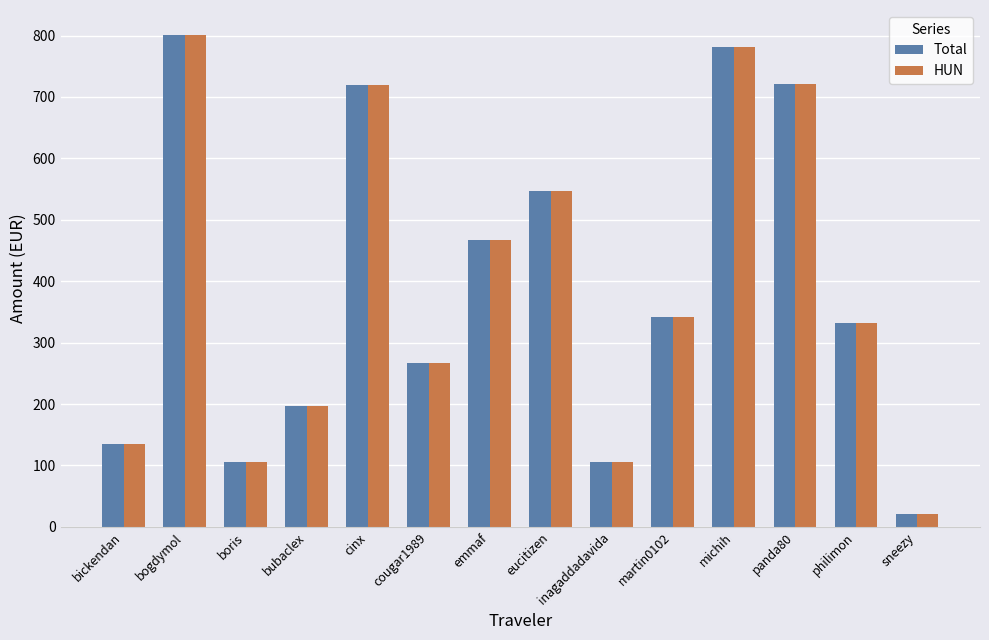

What is the difference between the second highest and minimum values in the Total series?

761.1